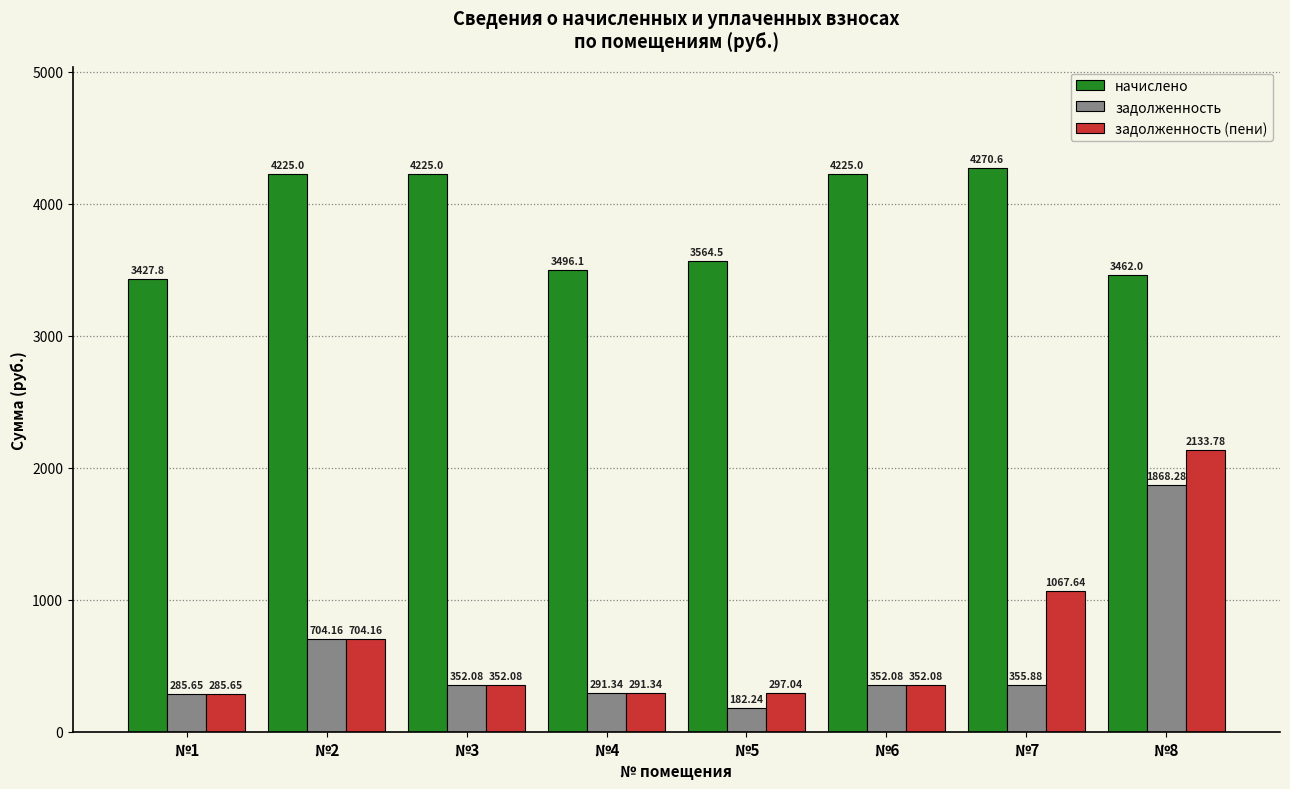

Is the value of задолженность at №2 greater than the value of начислено at №2?

No